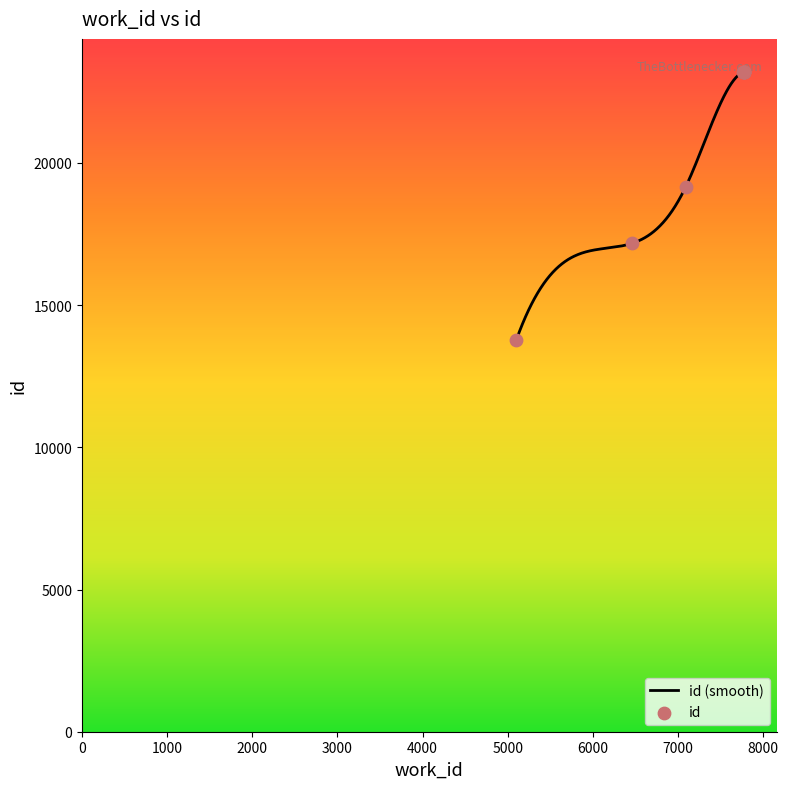

Which has a higher value, 7771 or 7771?

7771